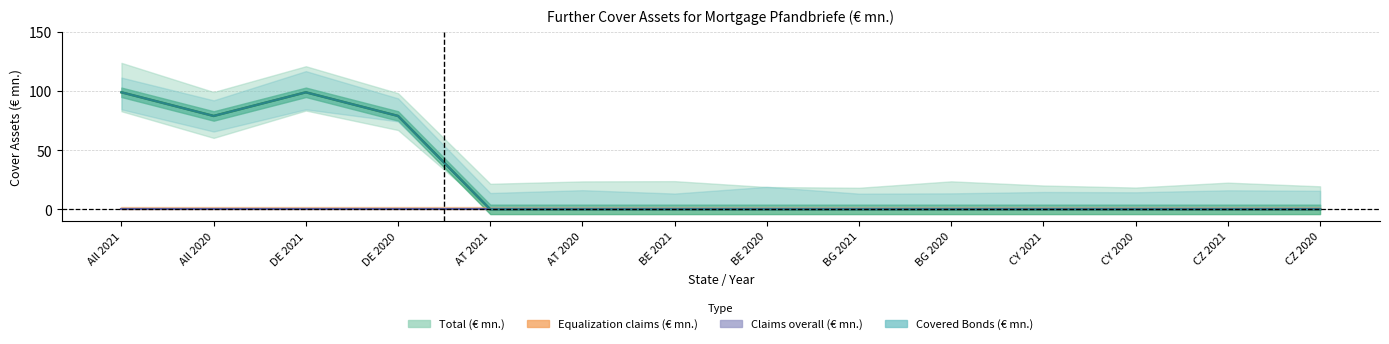

Does the chart have visible grid lines?

Yes